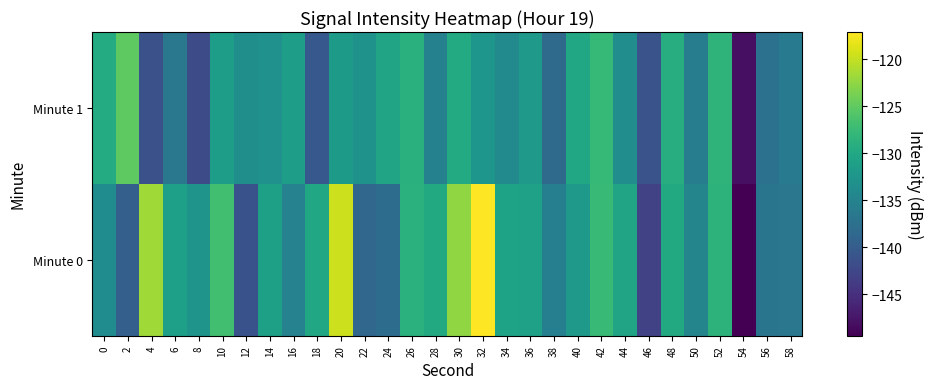

What is the total value across all series at 44?

-264.1